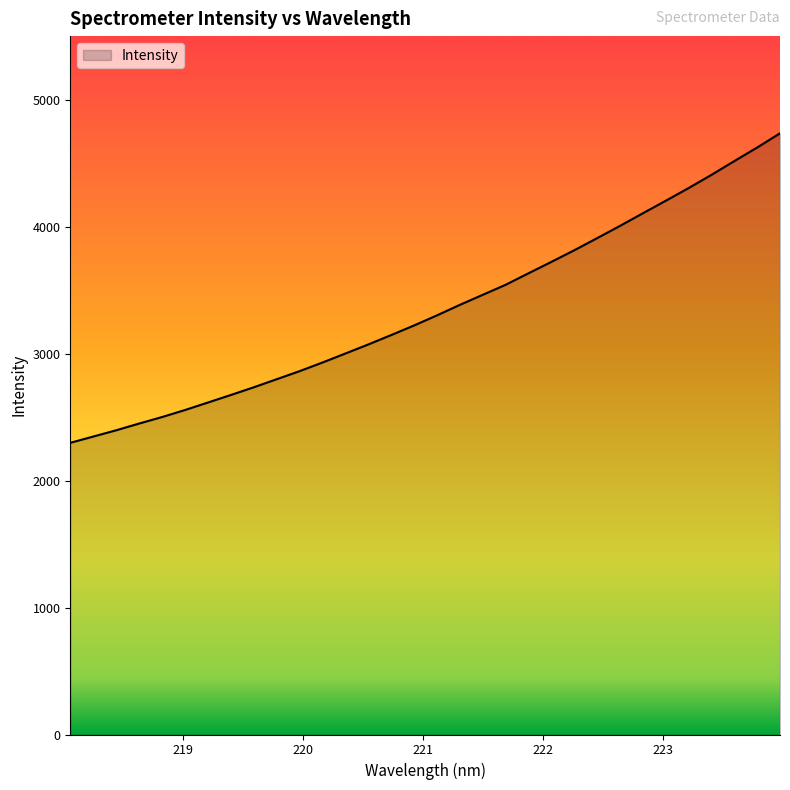

What is the greatest value displayed?

4734.7